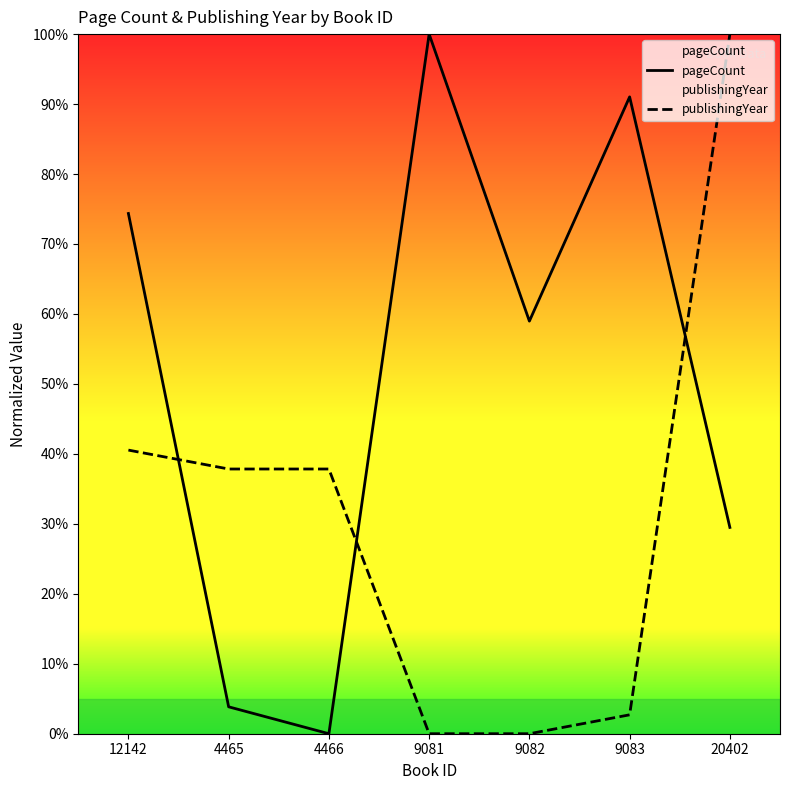

Reading left to right, list all the values displayed in this chart.

pageCount: 12142=74.4	4465=3.8	4466=0.0	9081=100.0	9082=59.0	9083=91.0	20402=29.5
publishingYear: 12142=40.5	4465=37.8	4466=37.8	9081=0.0	9082=0.0	9083=2.7	20402=100.0